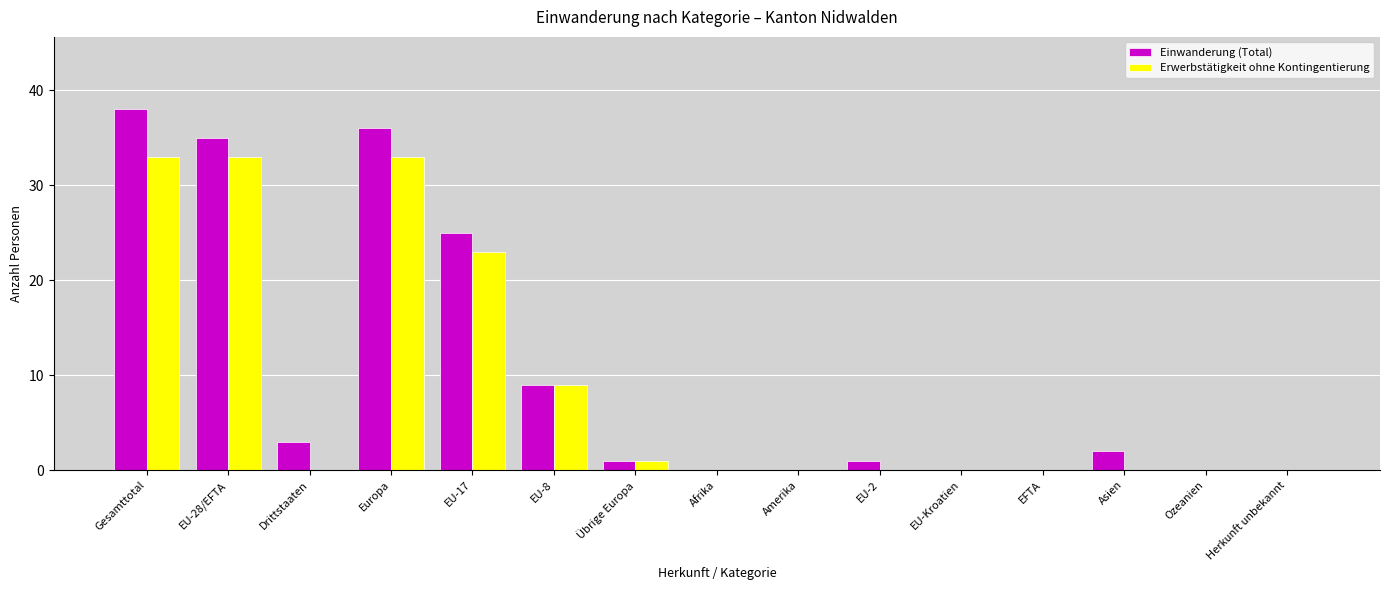

Reading right to left, extract all data points from this chart.

Einwanderung (Total): Herkunft unbekannt=0	Ozeanien=0	Asien=2	EFTA=0	EU-Kroatien=0	EU-2=1	Amerika=0	Afrika=0	Übrige Europa=1	EU-8=9	EU-17=25	Europa=36	Drittstaaten=3	EU-28/EFTA=35	Gesamttotal=38
Erwerbstätigkeit ohne Kontingentierung: Herkunft unbekannt=0	Ozeanien=0	Asien=0	EFTA=0	EU-Kroatien=0	EU-2=0	Amerika=0	Afrika=0	Übrige Europa=1	EU-8=9	EU-17=23	Europa=33	Drittstaaten=0	EU-28/EFTA=33	Gesamttotal=33